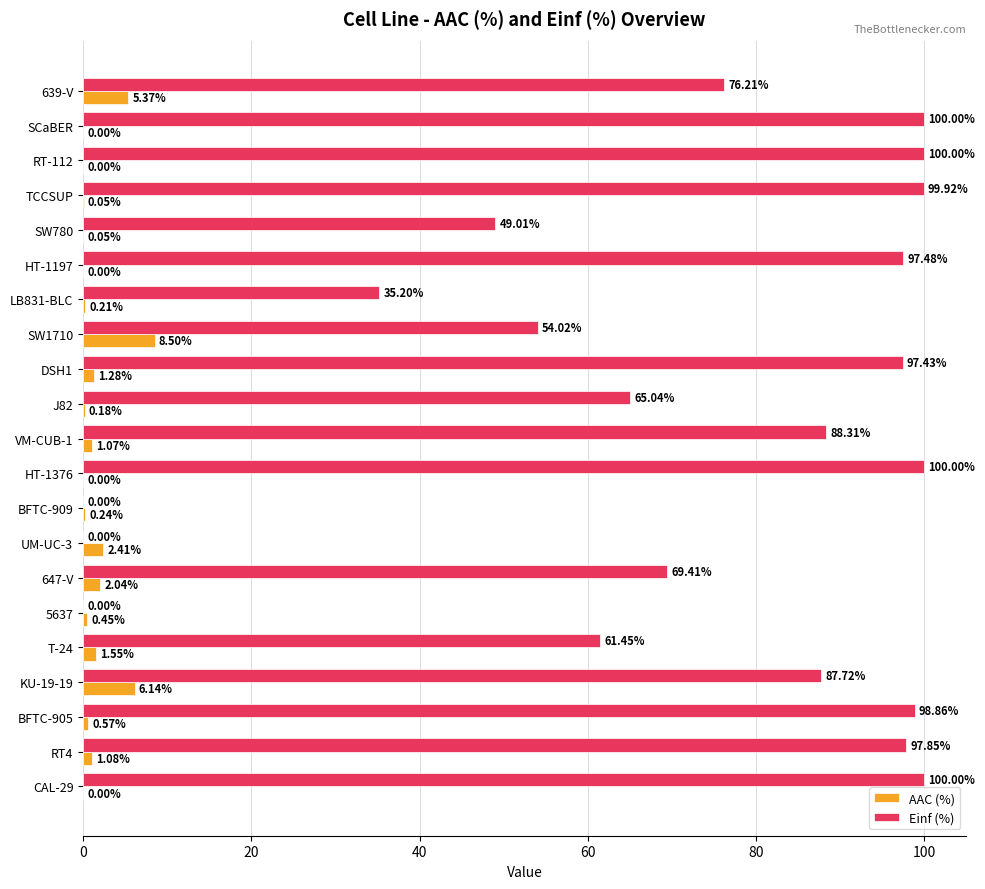

Is the value of Einf (%) at SW780 greater than the value of AAC (%) at SW780?

Yes